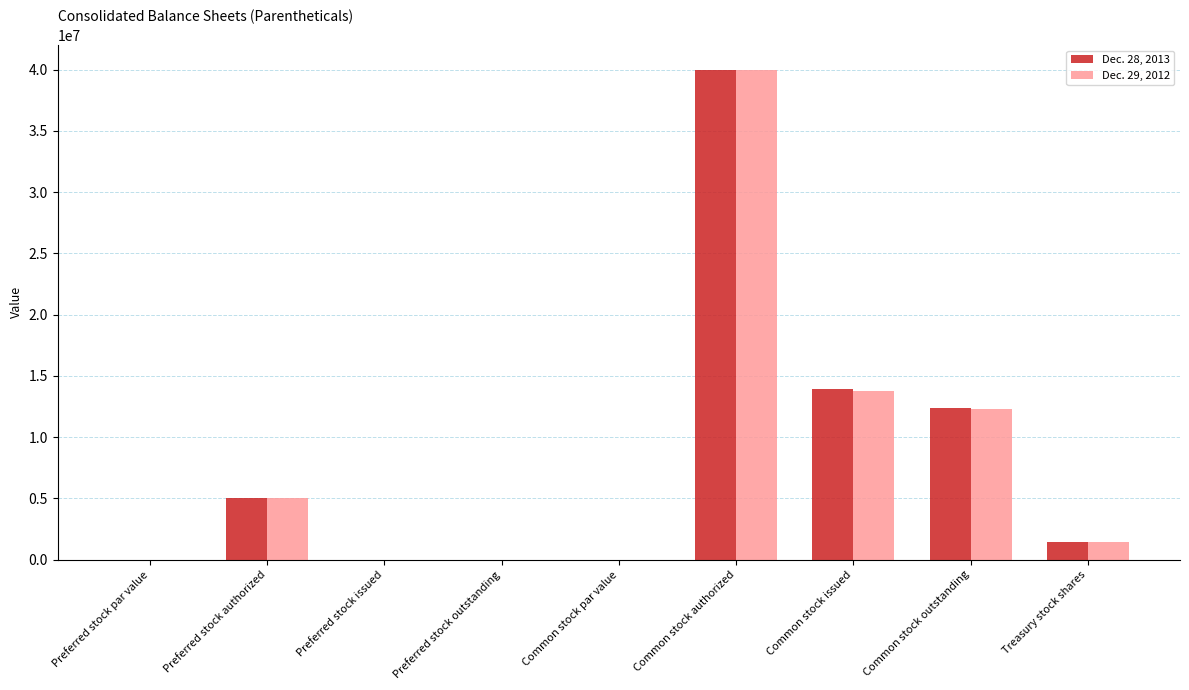

What is the greatest value displayed?

40000000.0